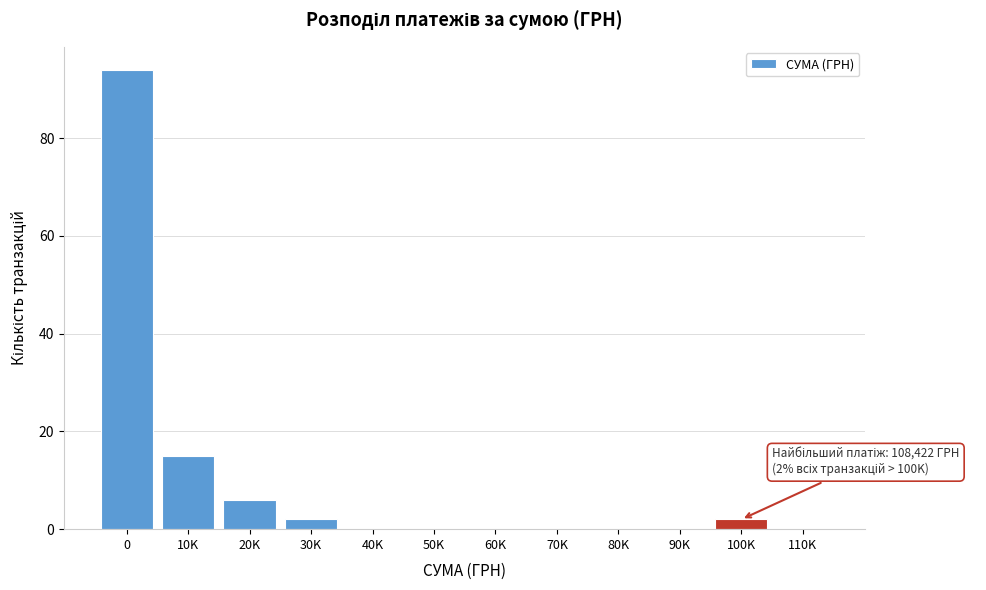

Reading left to right, what are all the values shown in this chart?

0=94	10K=15	20K=6	30K=2	40K=0	50K=0	60K=0	70K=0	80K=0	90K=0	100K=2	110K=0